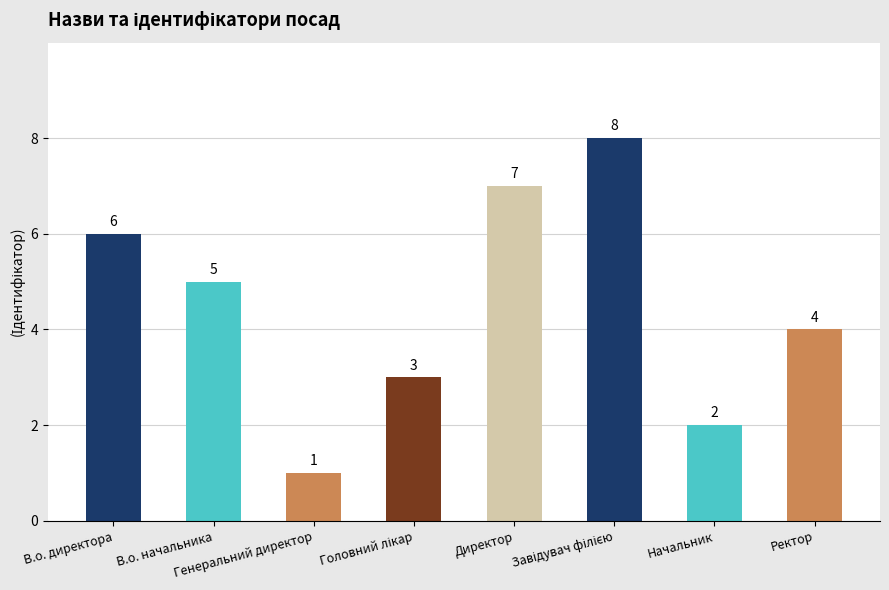

Which category has the lowest value across all series?

Генеральний директор